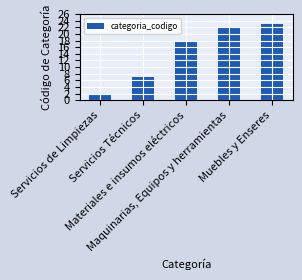

What is the label of the 4th bar from the right?

Servicios Técnicos